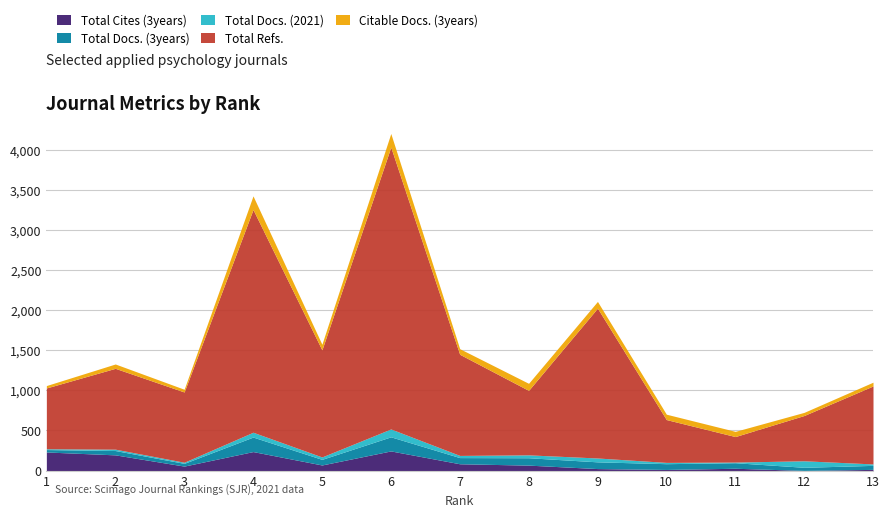

Count the number of categories in the chart.

13